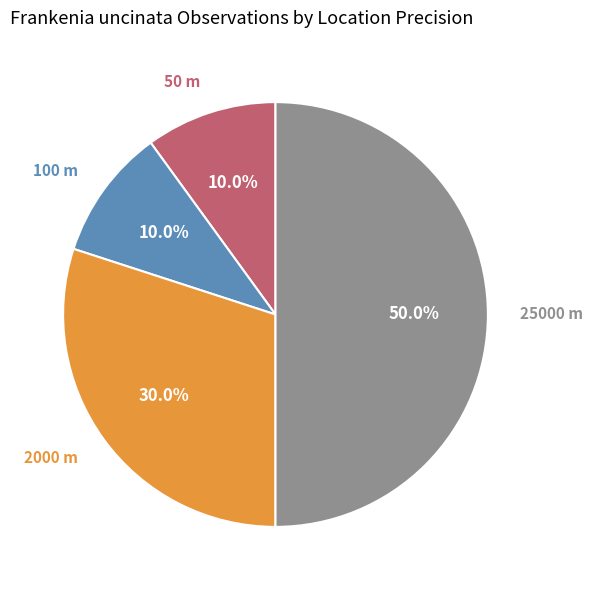

Which category has the biggest portion of the pie?

25000 m